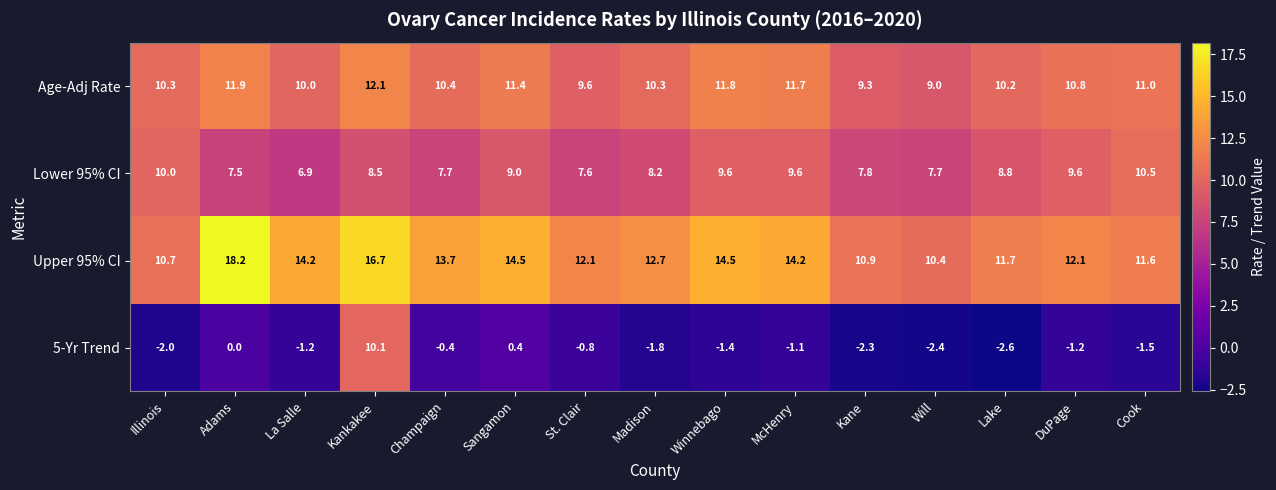

At which category does the chart reach its minimum across all series?

Lake